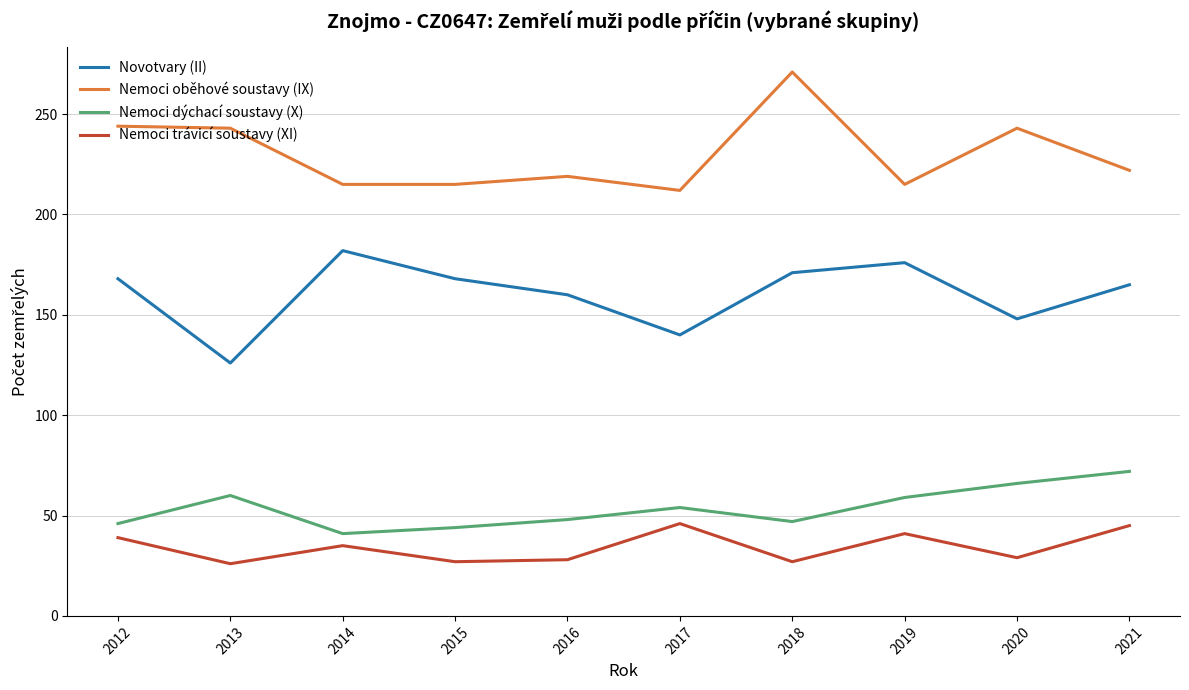

Which label corresponds to the largest value in the chart?

2018